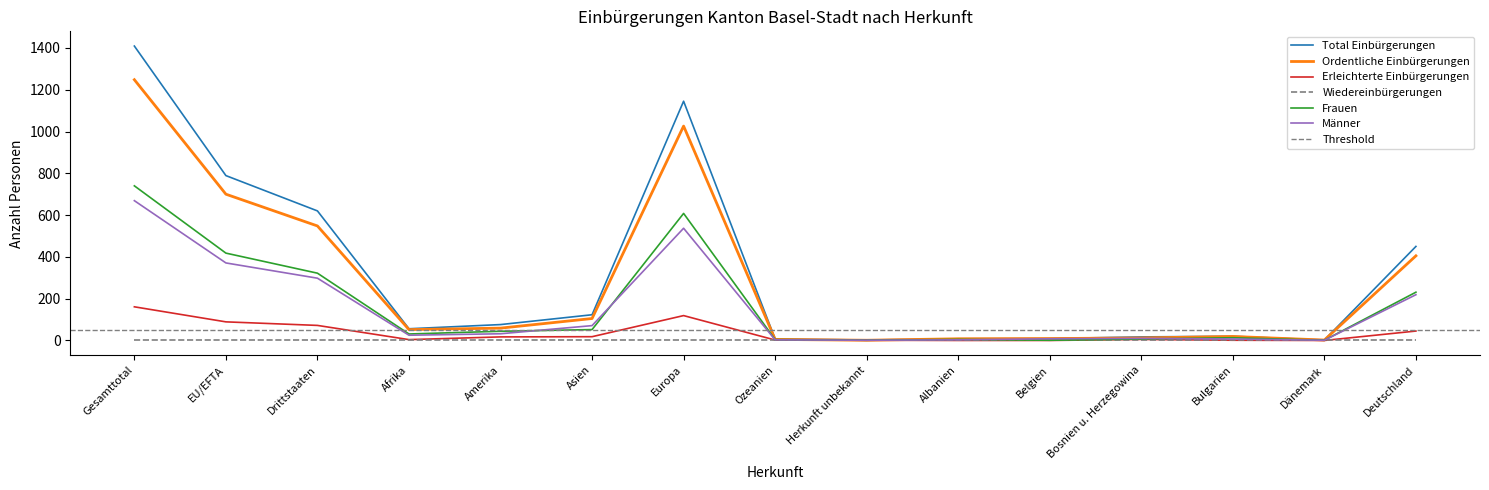

Rank the categories by Ordentliche Einbürgerungen value from lowest to highest.

Herkunft unbekannt, Dänemark, Ozeanien, Albanien, Belgien, Bosnien u. Herzegowina, Bulgarien, Afrika, Amerika, Asien, Deutschland, Drittstaaten, EU/EFTA, Europa, Gesamttotal